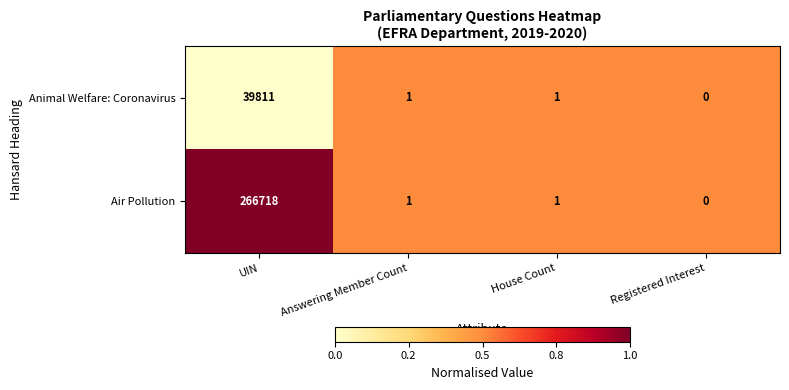

Between UIN and House Count, which series saw the biggest shift?

Air Pollution